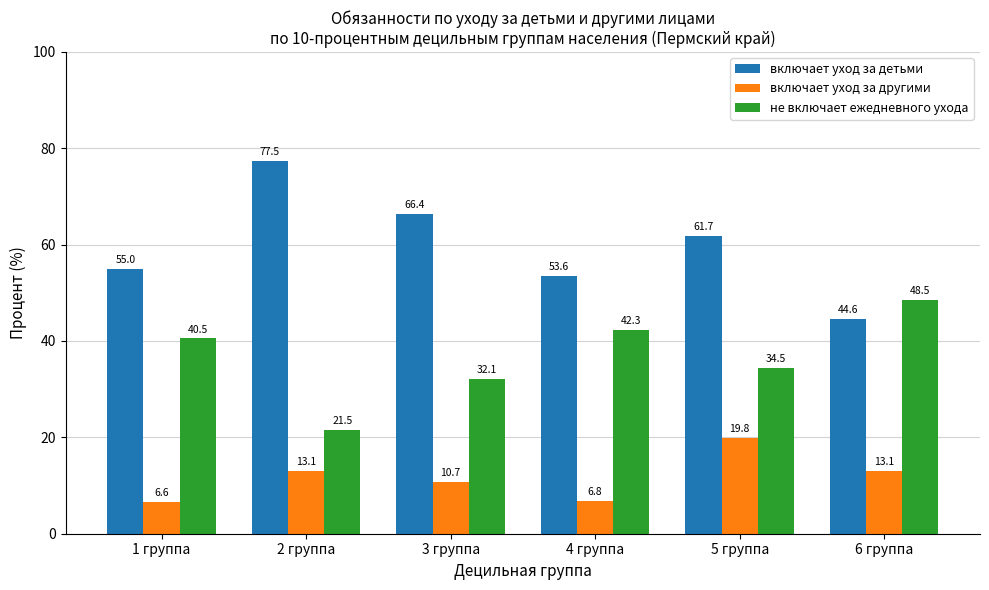

Reading right to left, extract all data points from this chart.

включает уход за детьми: 6 группа=44.6	5 группа=61.7	4 группа=53.6	3 группа=66.4	2 группа=77.5	1 группа=55.0
включает уход за другими: 6 группа=13.1	5 группа=19.8	4 группа=6.8	3 группа=10.7	2 группа=13.1	1 группа=6.6
не включает ежедневного ухода: 6 группа=48.5	5 группа=34.5	4 группа=42.3	3 группа=32.1	2 группа=21.5	1 группа=40.5